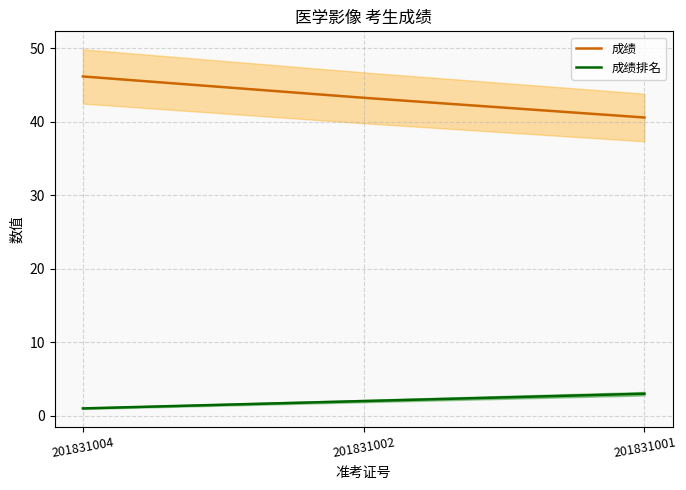

What is the difference between the 成绩排名 values at 201831001 and 201831004?

2.0